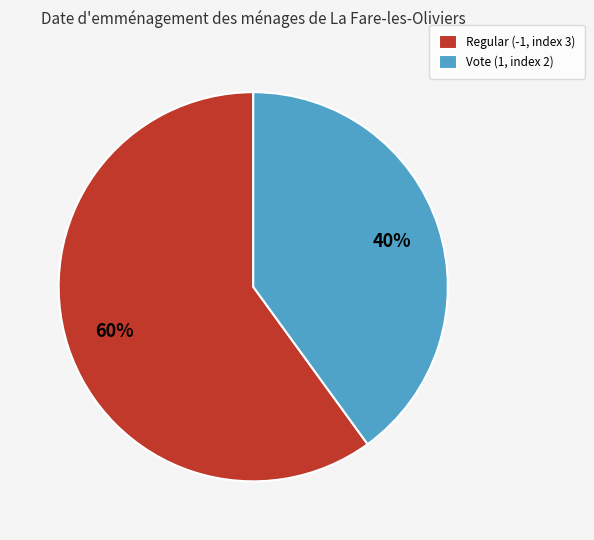

To the nearest percent, what is the combined percentage of Vote (1, index 2) and Regular (-1, index 3)?

100%